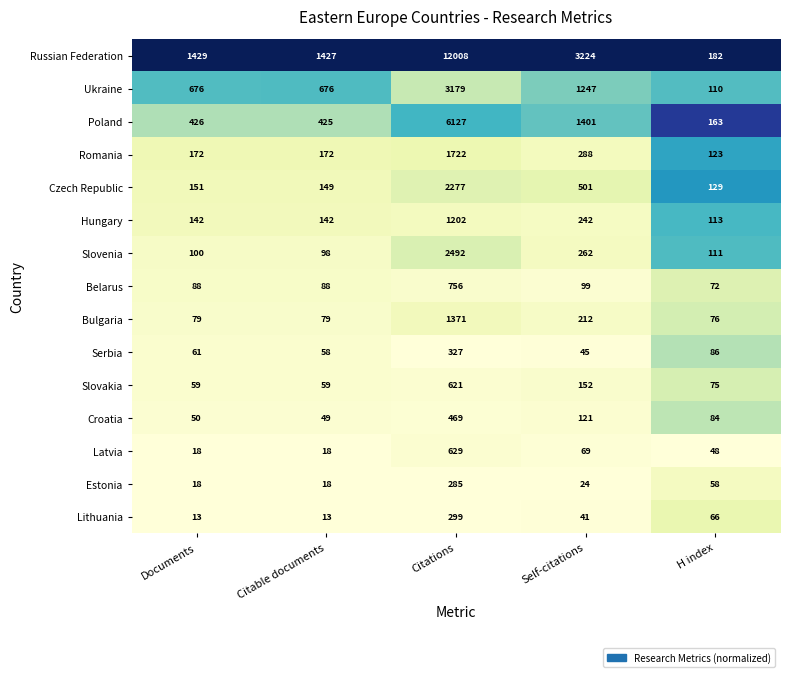

Is it true that Lithuania equals 41 at Self-citations?

True